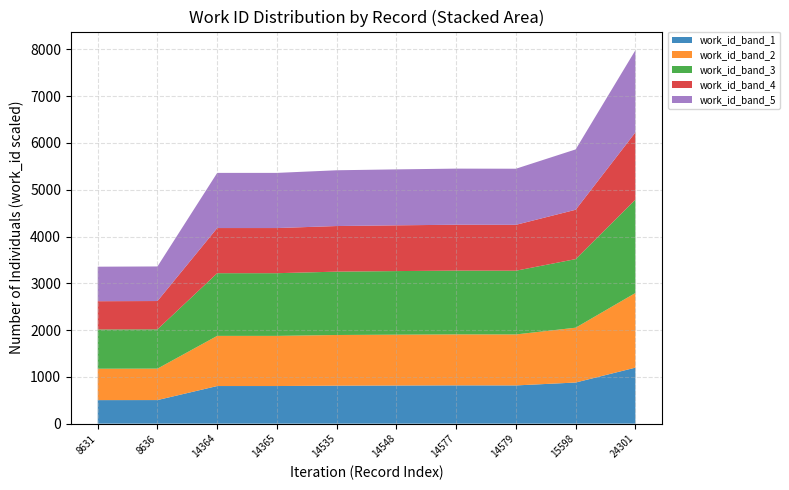

Reading left to right, what are all the values shown in this chart?

Metal: 3358	3362	5362	5363	5419	5437	5454	5450	5864	7984
id_vals: 8631	8636	14364	14365	14535	14548	14577	14579	15598	24301